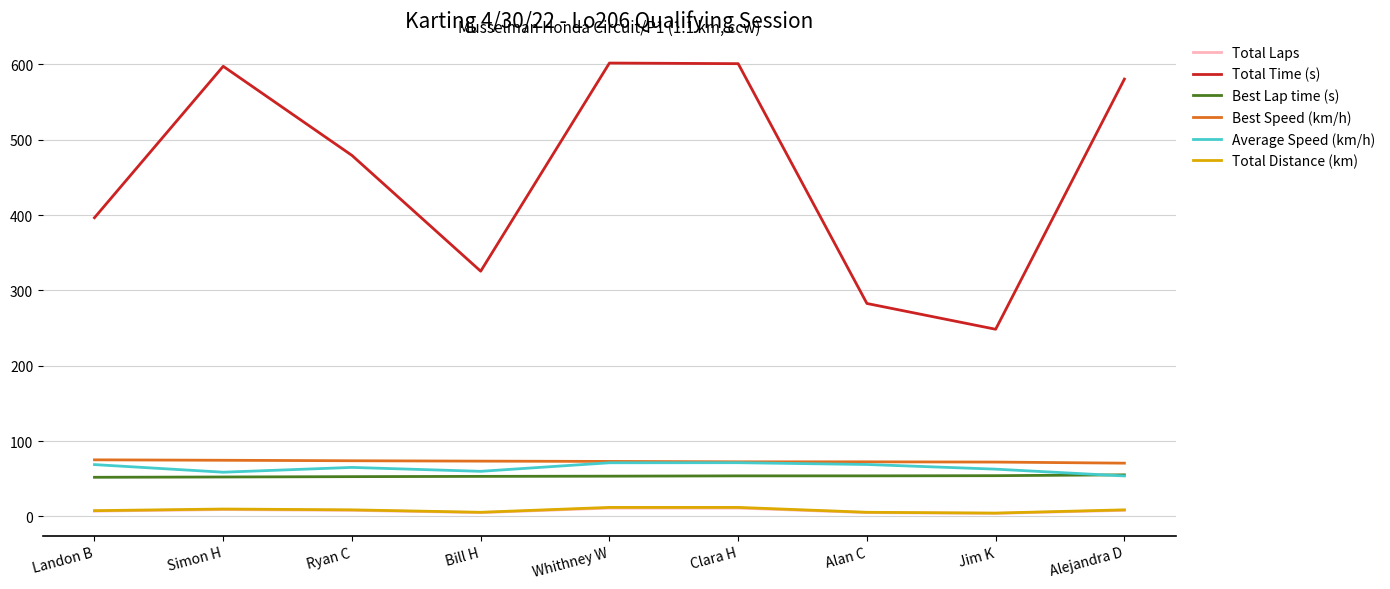

What is the difference between the maximum and minimum values in the Total Laps series?

7.0